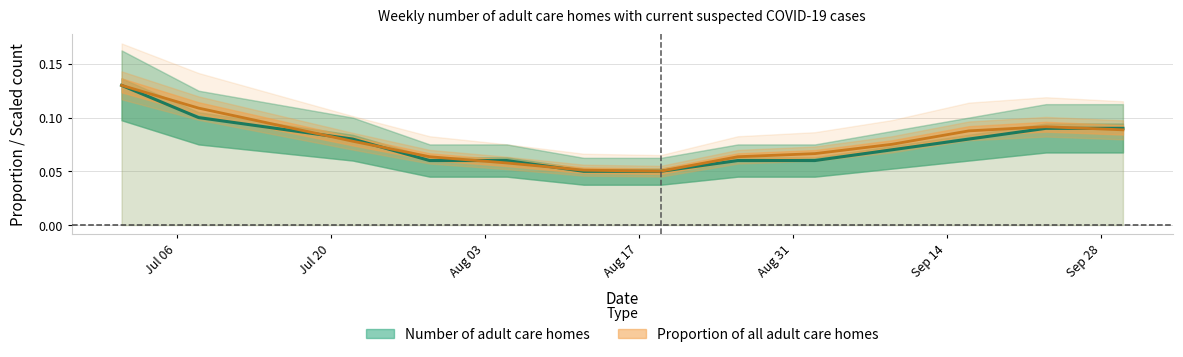

What is the sum of the Proportion of all adult care homes values at 2020-09-30 and 2020-09-16?

0.2